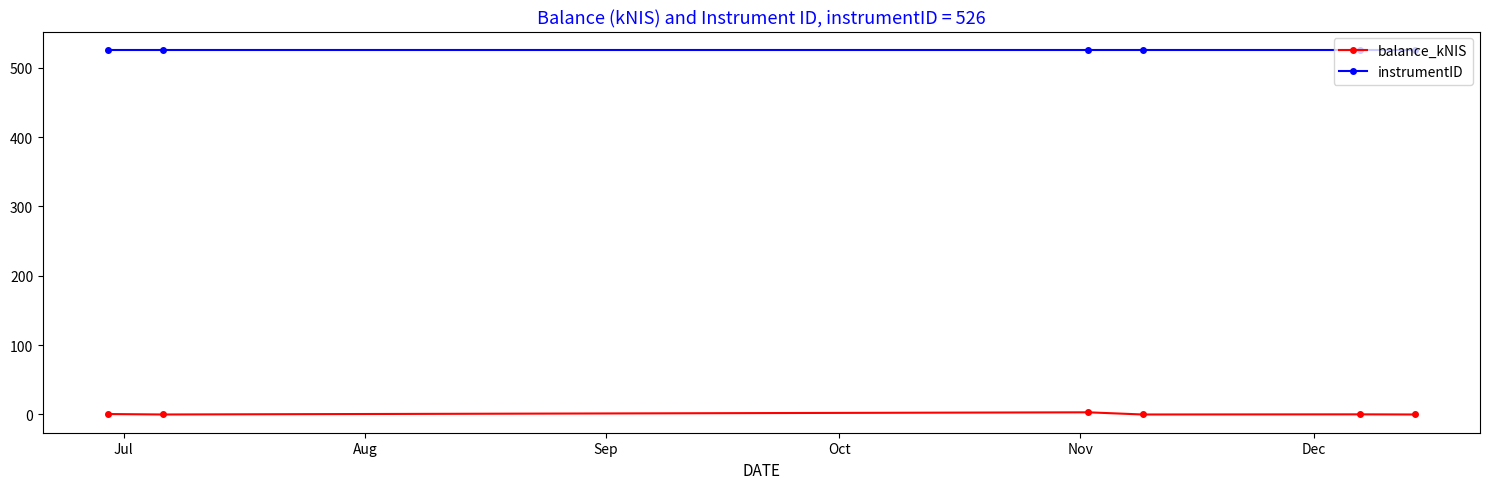

List the series in order of their overall mean, highest first.

instrumentID, balance_kNIS